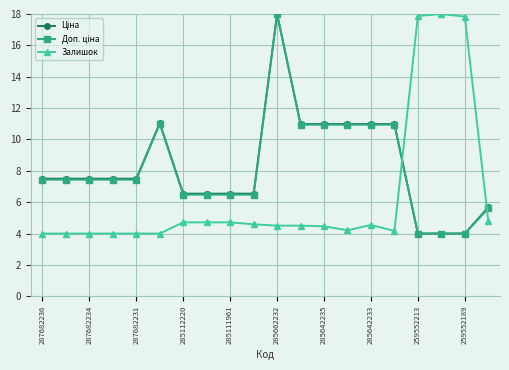

What is the value of the Залишок point at the 10th from the left?

4.6